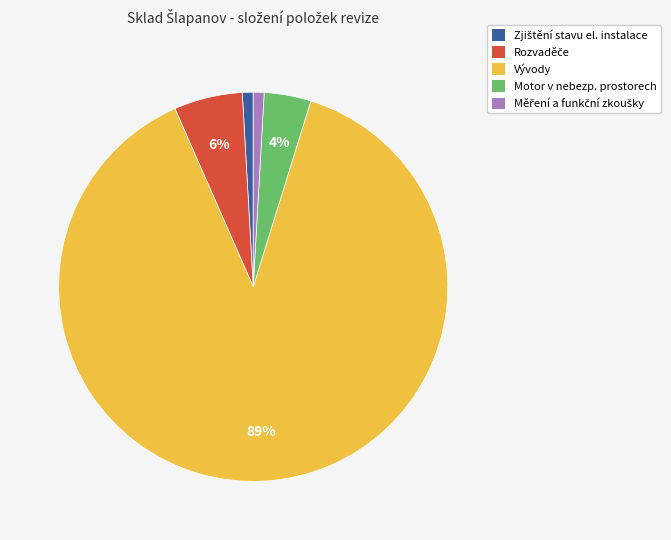

To the nearest percent, what is the average slice percentage?

20%